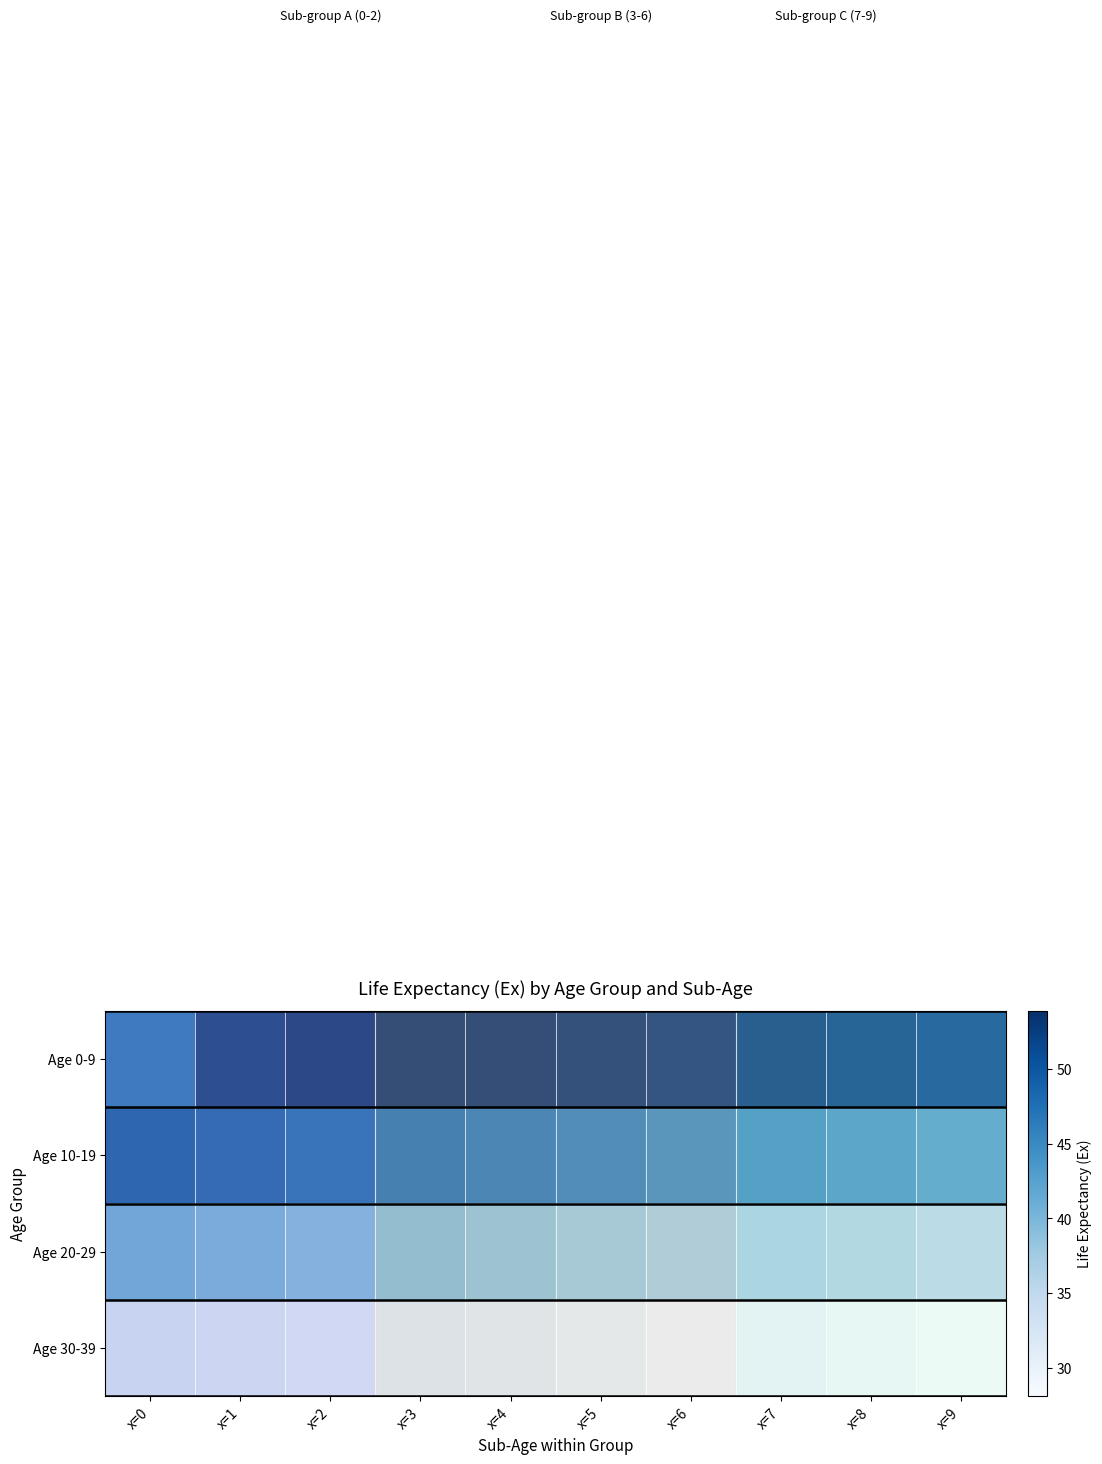

How many data points does each series have?

10